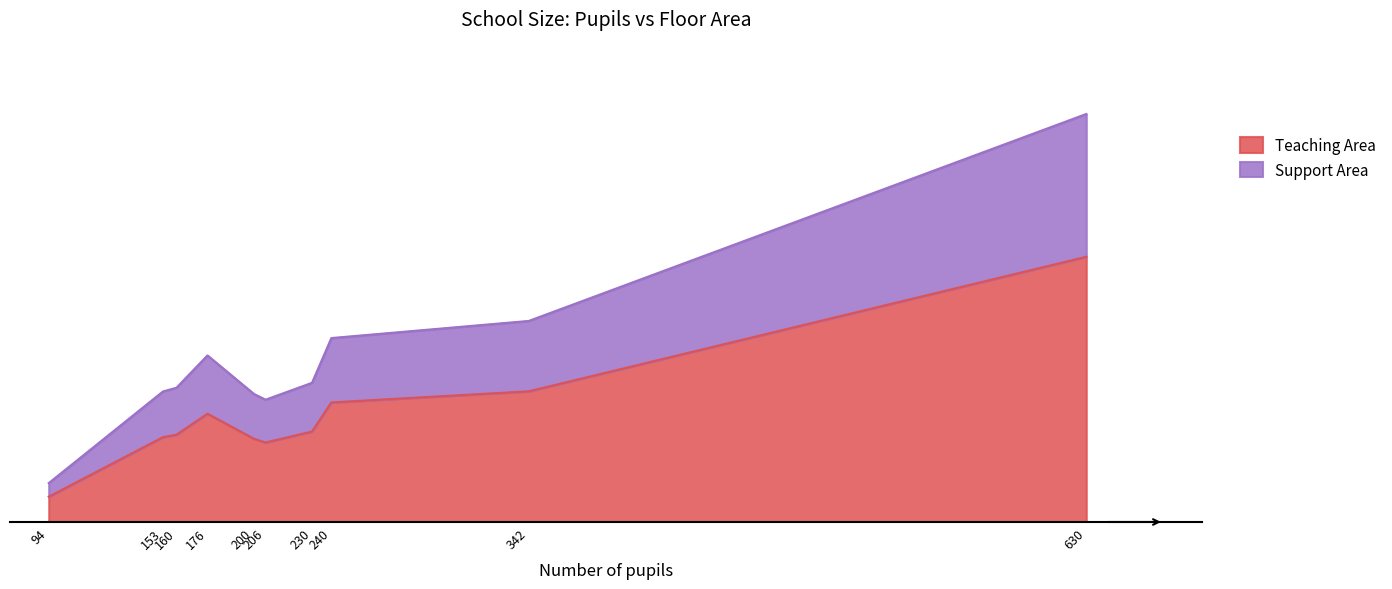

What is the difference between the maximum and minimum values?

3018.3